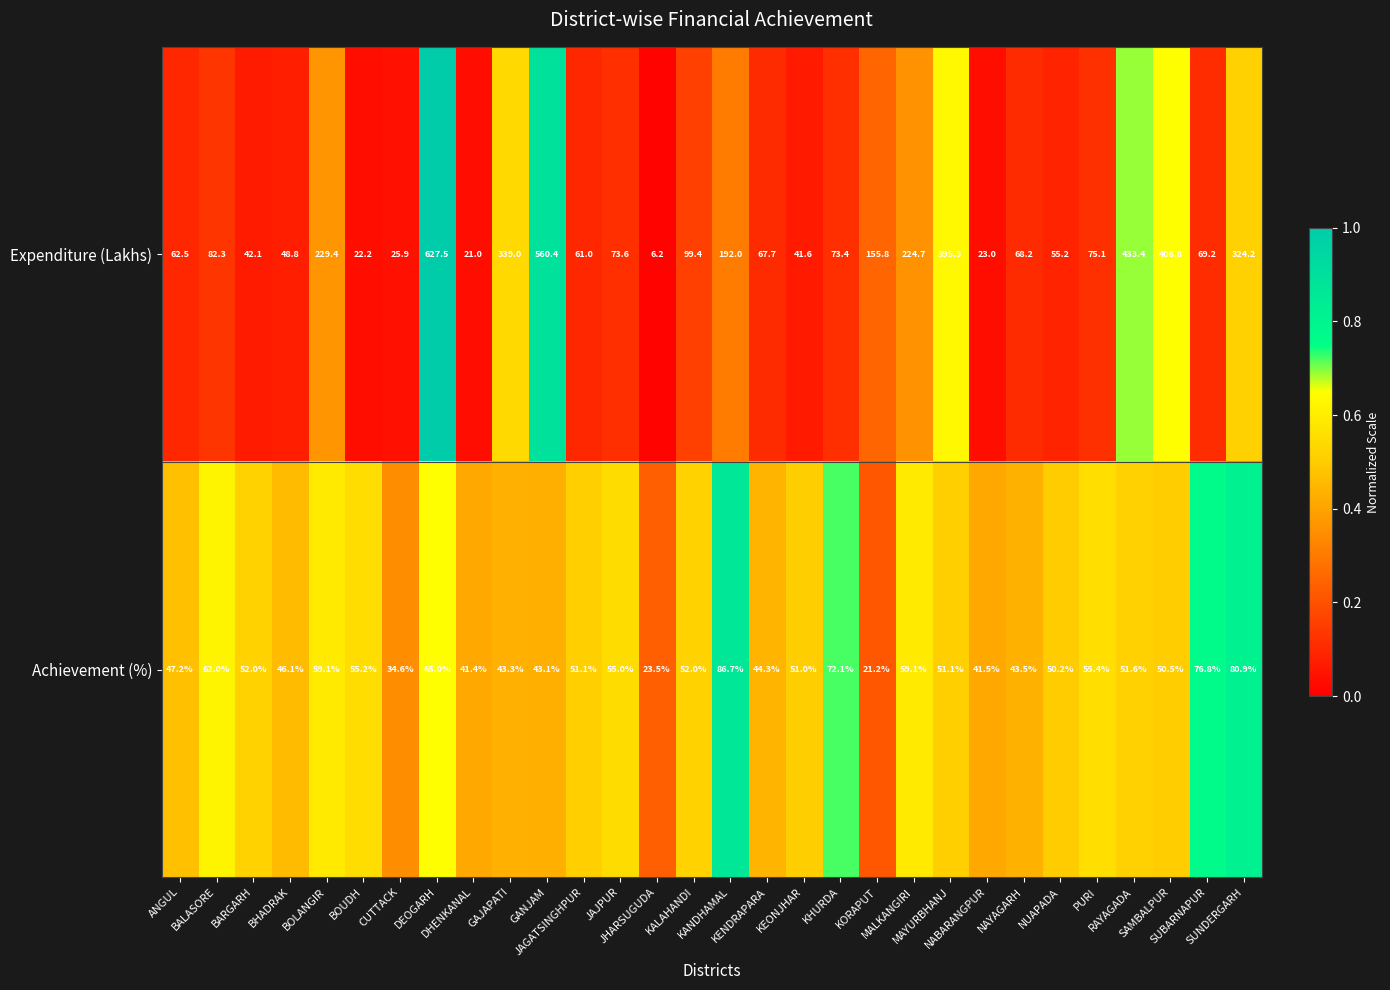

What is the maximum value shown in the chart?

627.5